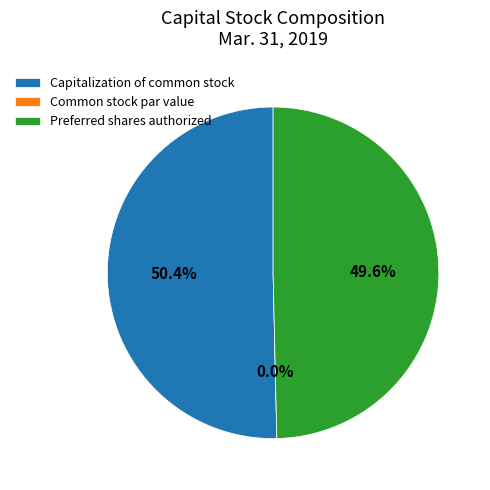

Count the number of slices in the pie.

3